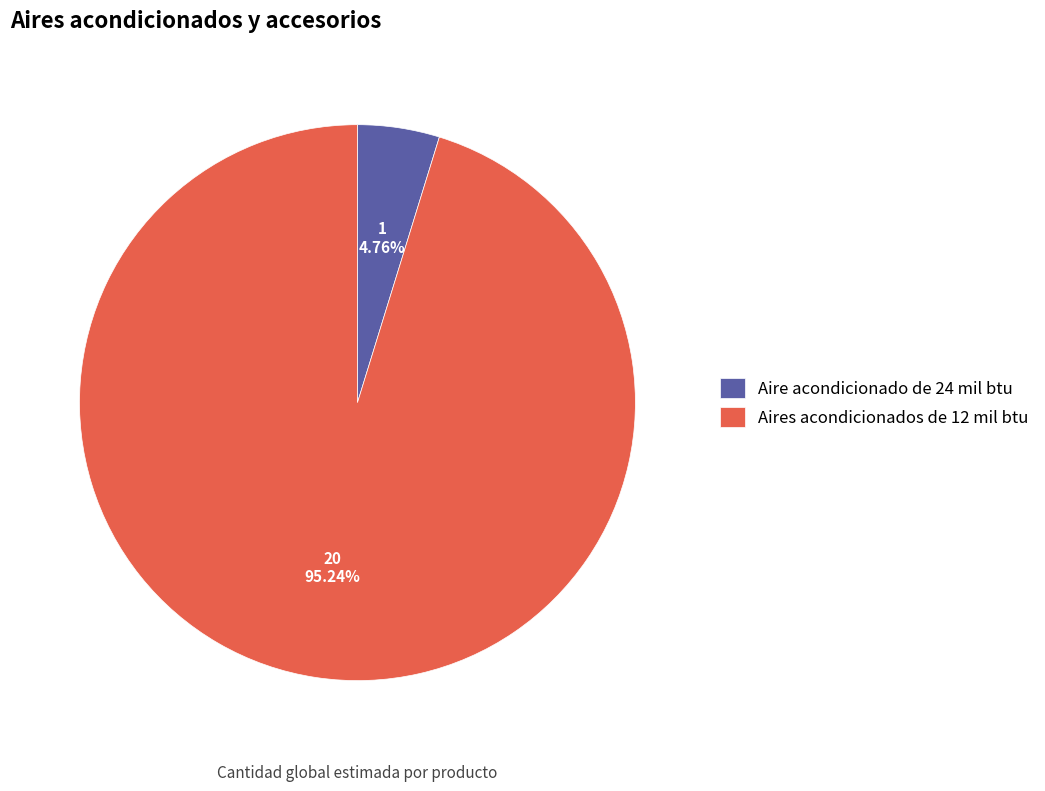

Which category accounts for the majority?

Aires acondicionados de 12 mil btu